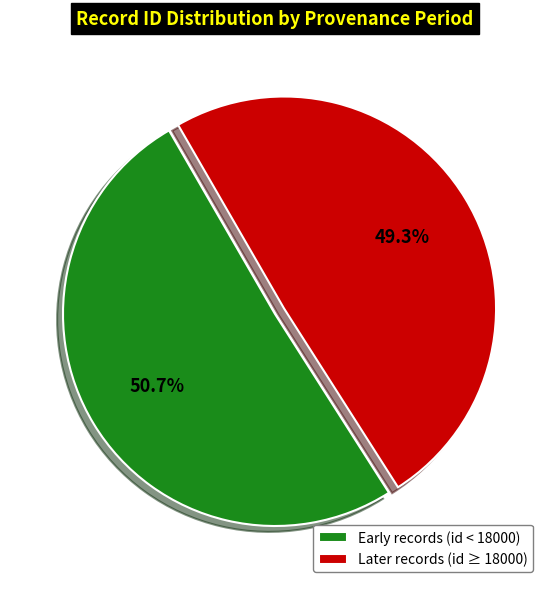

Rank the categories by value from highest to lowest.

Early records (id < 18000), Later records (id ≥ 18000)